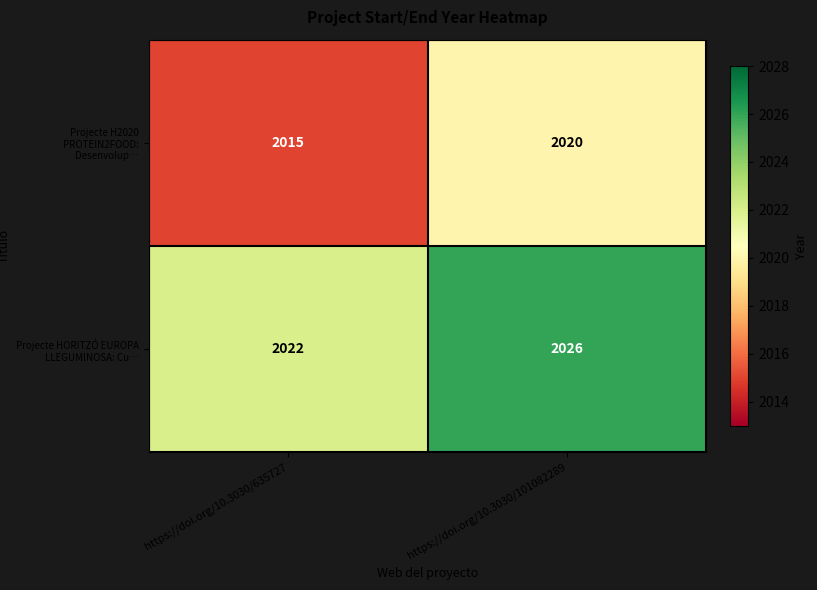

What is the maximum value for Projecte HORITZÓ EUROPA LLEGUMINOSA: Cu…?

2026